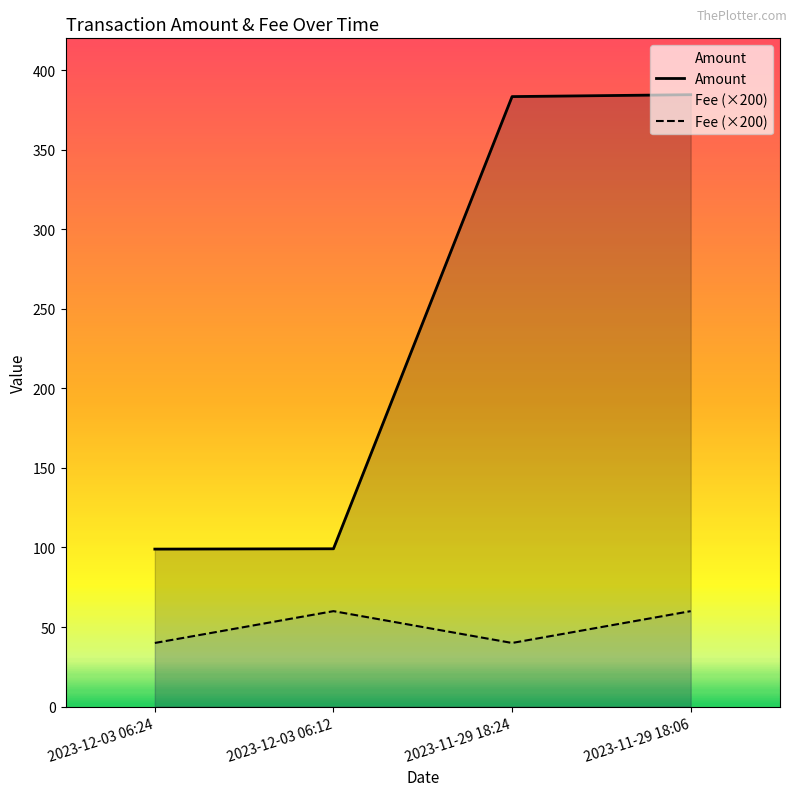

At which label does Fee (×200) reach its minimum?

2023-12-03 06:24